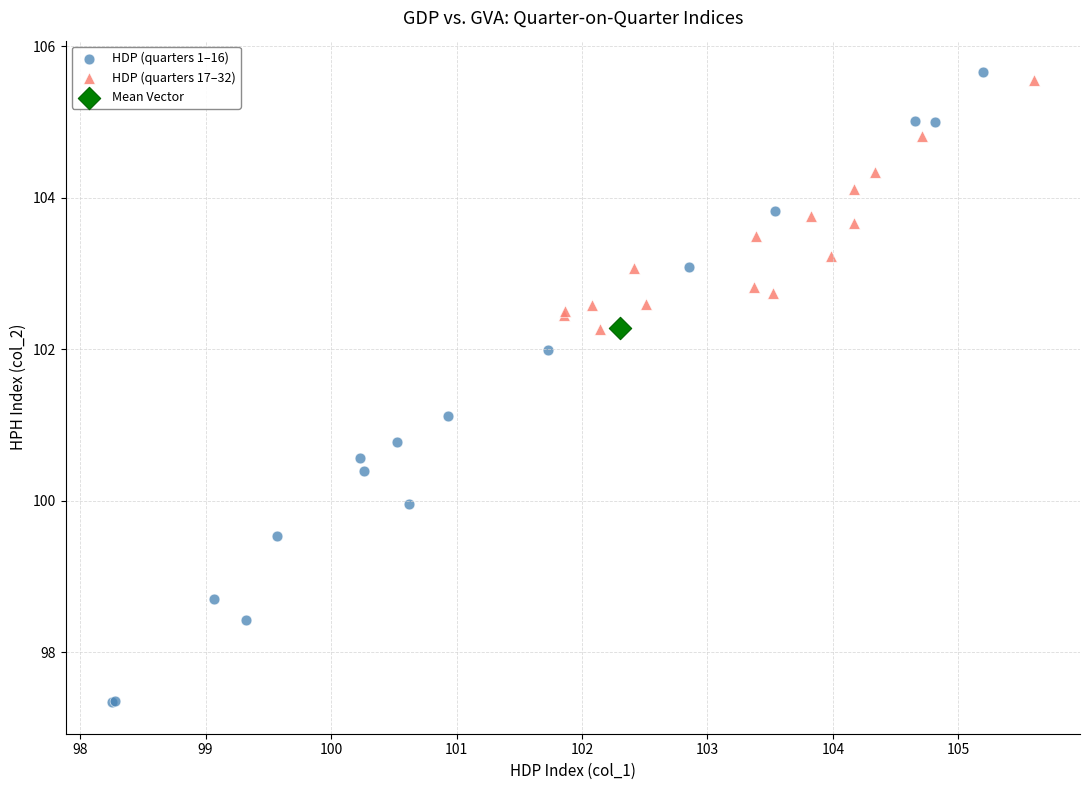

Which series contains the highest Y value?

HDP (quarters 1–16)